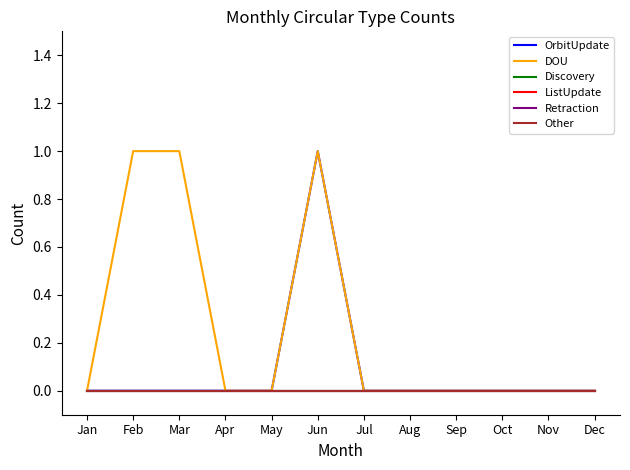

Is this an area chart (filled region under the line)?

No